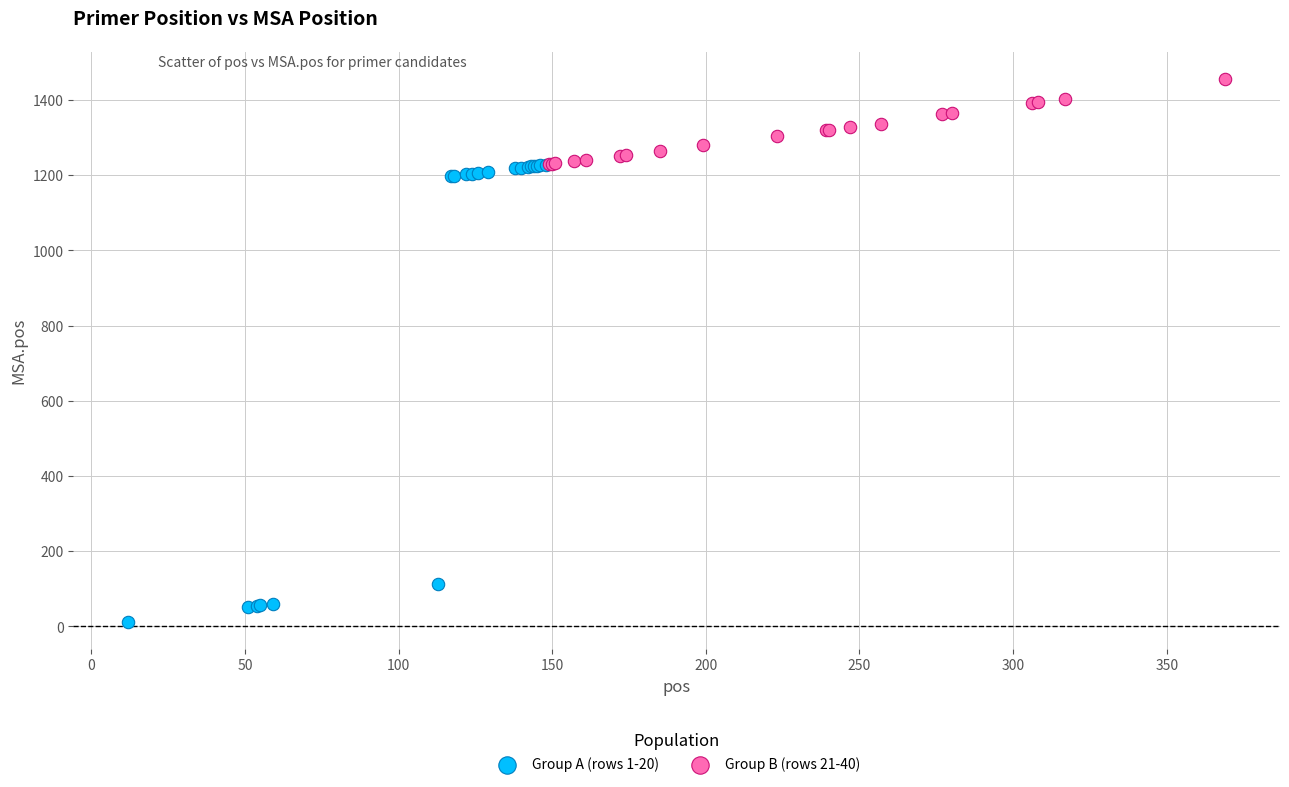

Which series reaches the maximum Y coordinate?

Group B (rows 21-40)